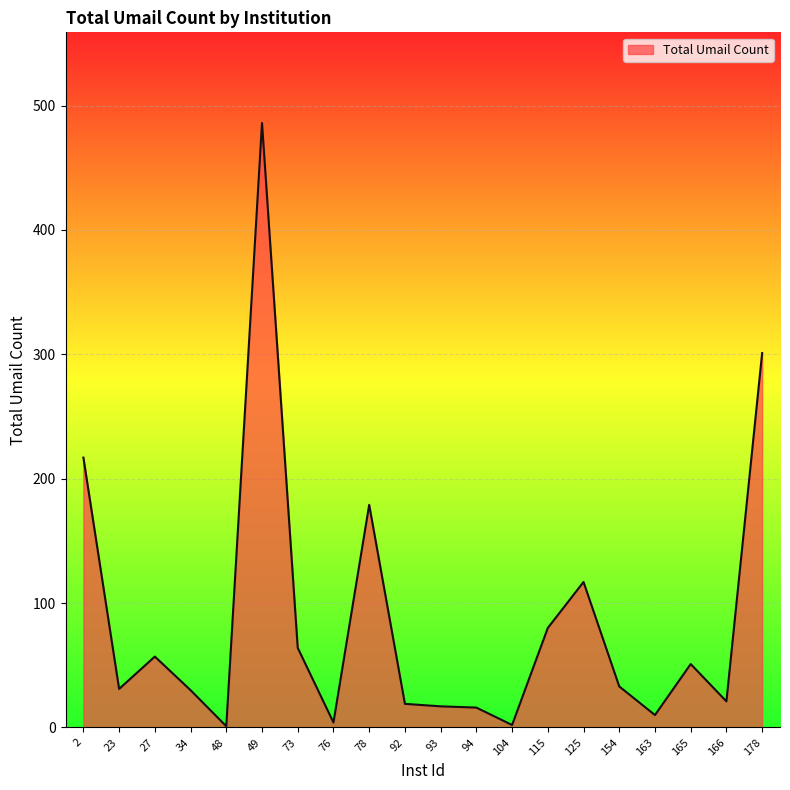

What is the difference between the maximum and minimum values?

485